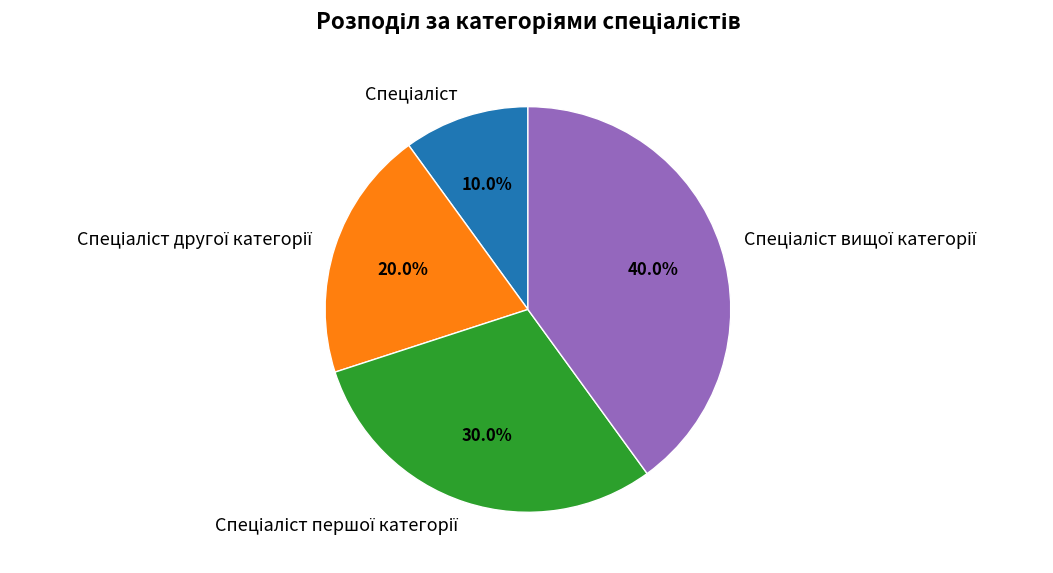

Is there any slice that represents more than half of the pie?

No